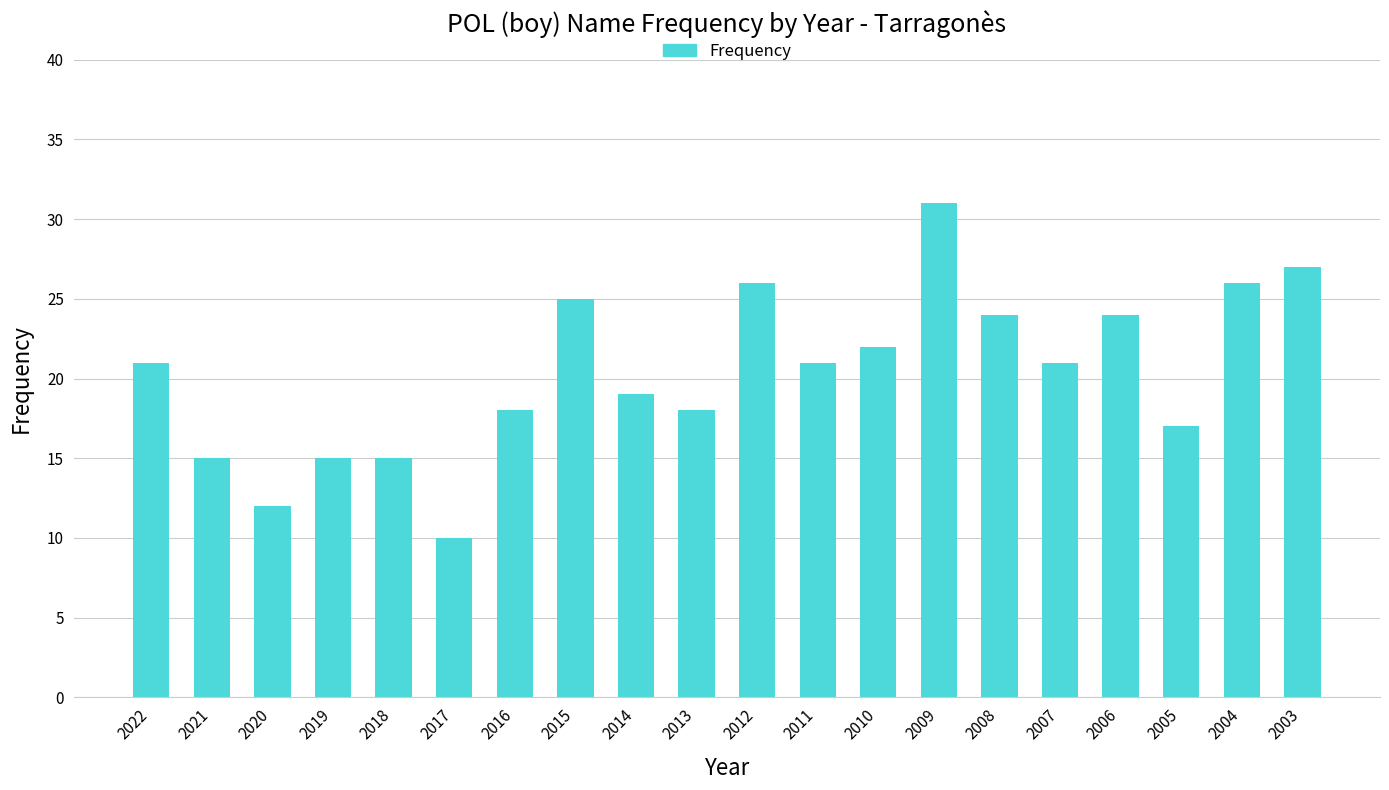

What is the ratio of the value at 2006 to the value at 2013?

1.3